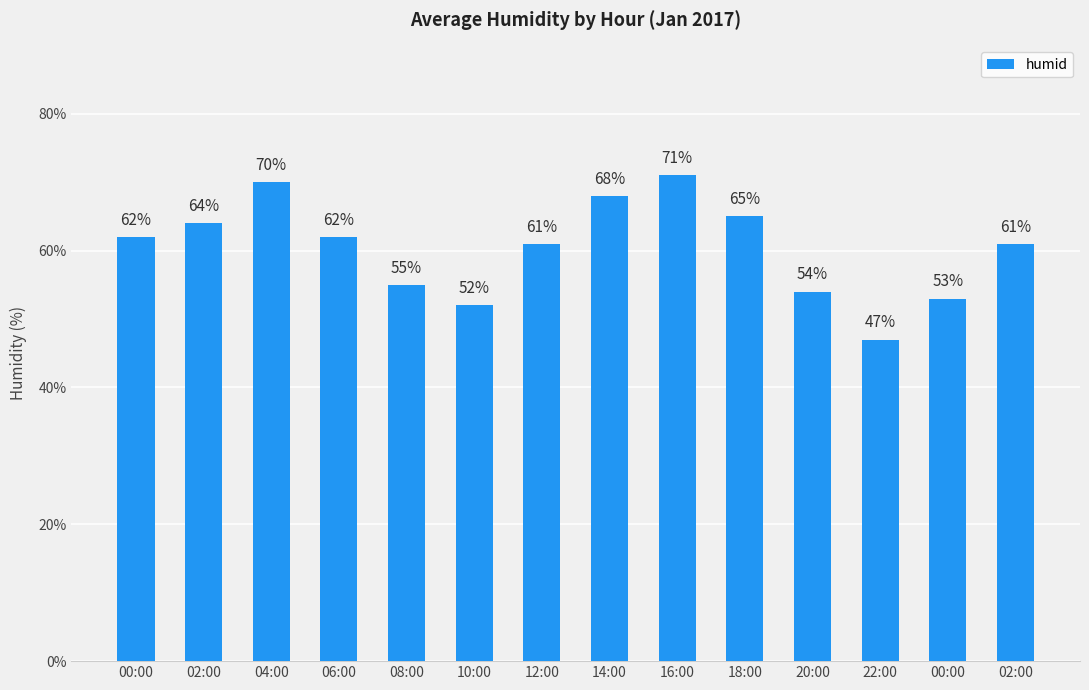

Approximately how many times larger is the value at 14:00 compared to 00:00?

1.3